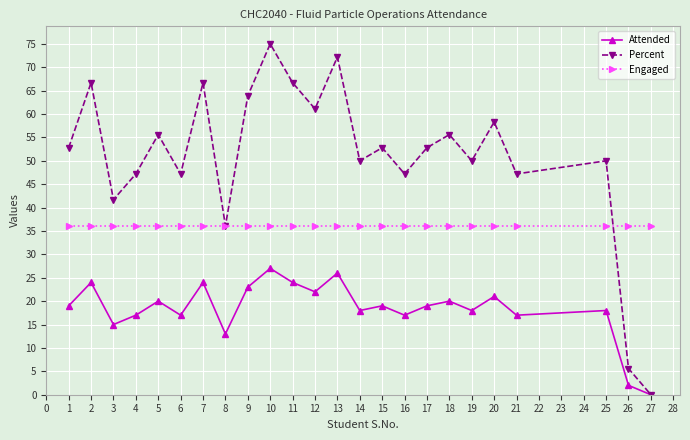

How many values in Percent are above zero?

23